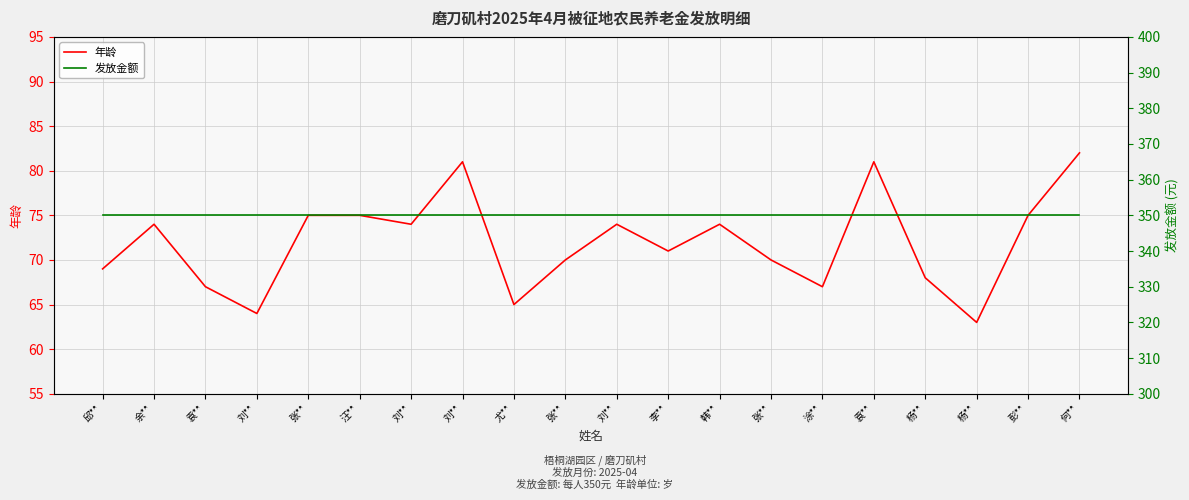

Reading left to right, what are all the values shown in this chart?

年龄: 邱**=69	余**=74	袁**=67	刘**=64	张**=75	汪**=75	刘**=74	刘**=81	尤**=65	张**=70	刘**=74	李**=71	韩**=74	张**=70	涂**=67	袁**=81	杨**=68	杨**=63	彭**=75	何**=82
发放金额: 邱**=350	余**=350	袁**=350	刘**=350	张**=350	汪**=350	刘**=350	刘**=350	尤**=350	张**=350	刘**=350	李**=350	韩**=350	张**=350	涂**=350	袁**=350	杨**=350	杨**=350	彭**=350	何**=350